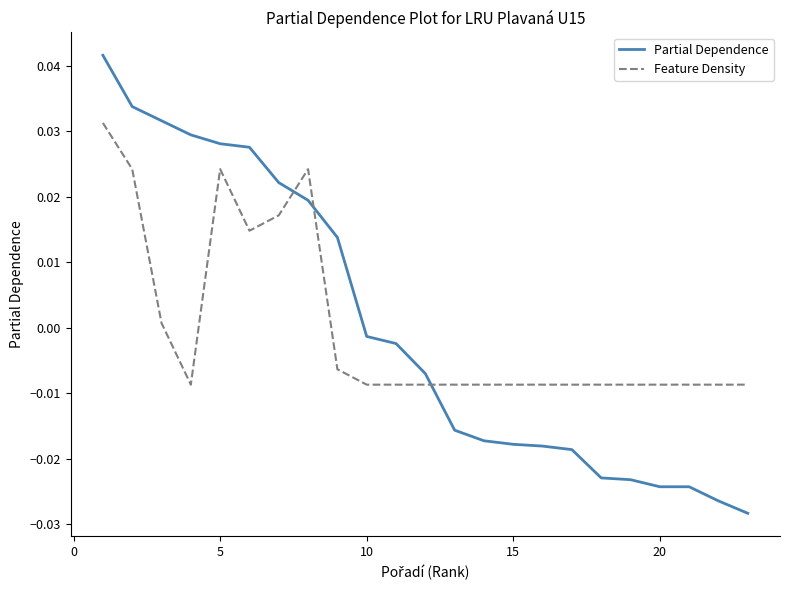

How many intersections are there between Feature Density and Partial Dependence?

3